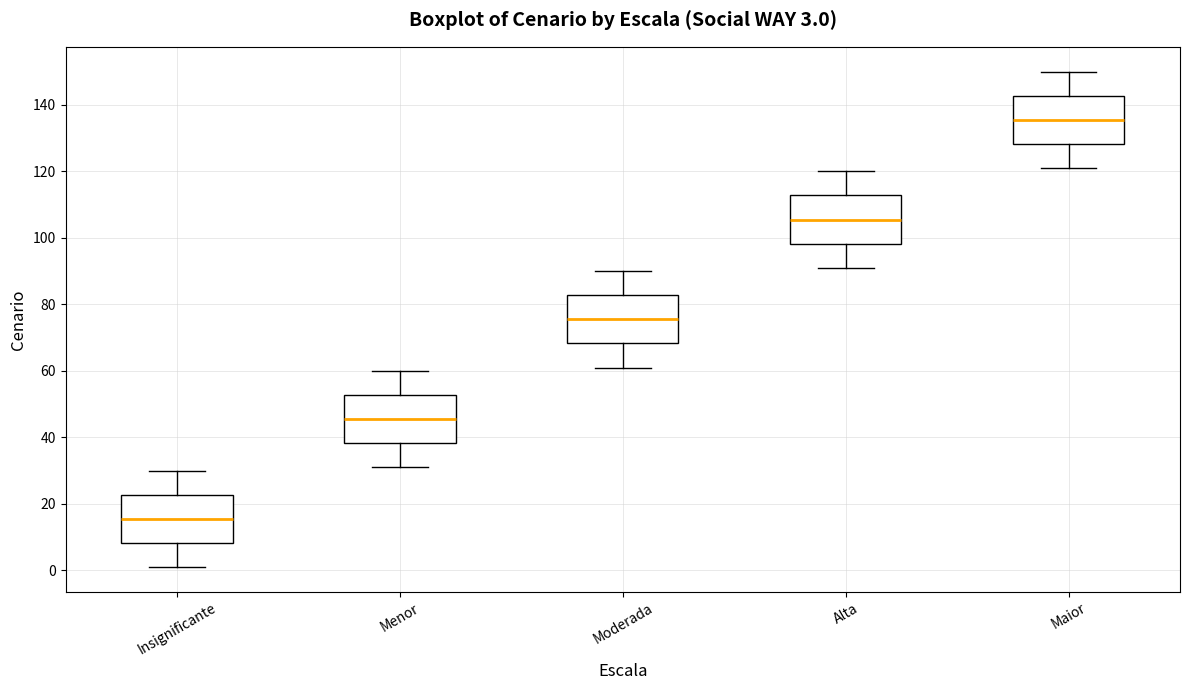

Which box's median line is the highest?

Maior